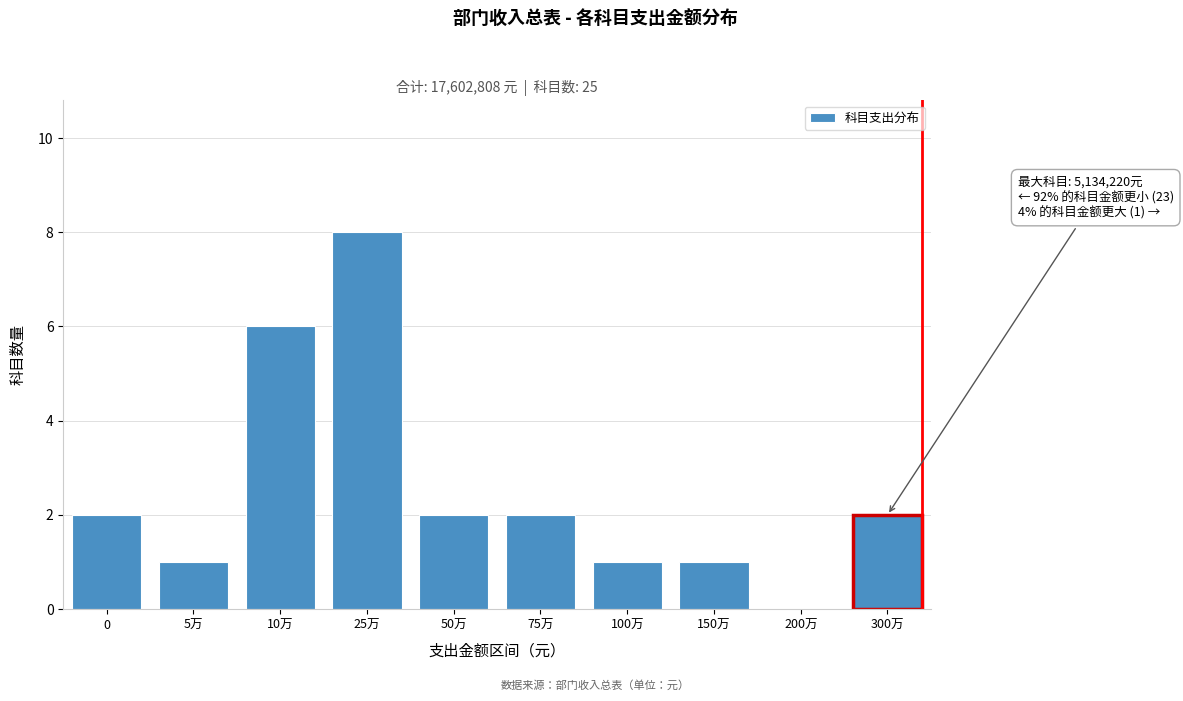

Reading left to right, list all the values displayed in this chart.

0=2	5万=1	10万=6	25万=8	50万=2	75万=2	100万=1	150万=1	200万=0	300万=2